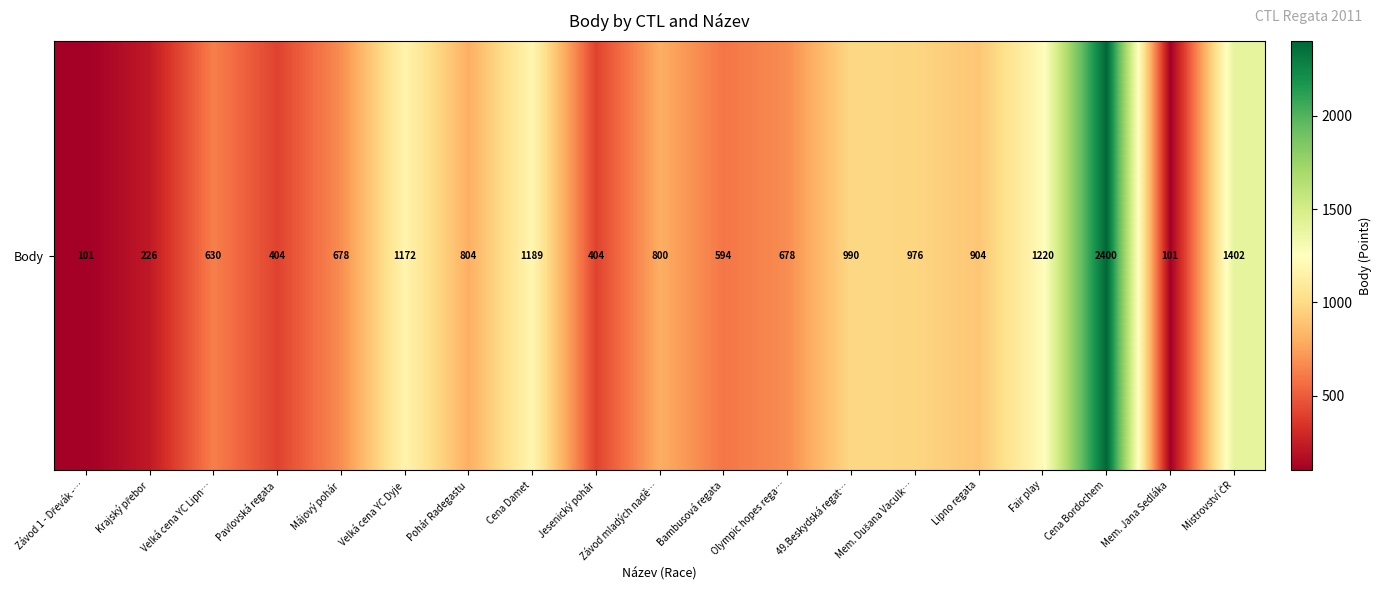

How many values are below 800?

9